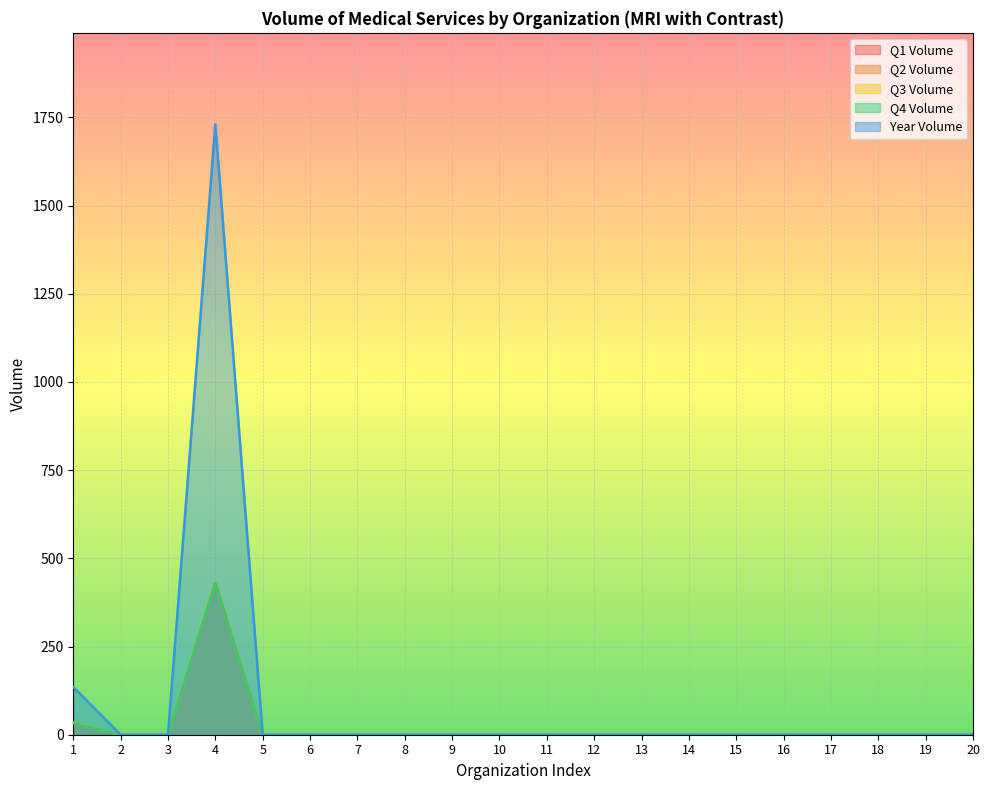

True or false: Q4 Volume and Q2 Volume intersect in this chart.

False